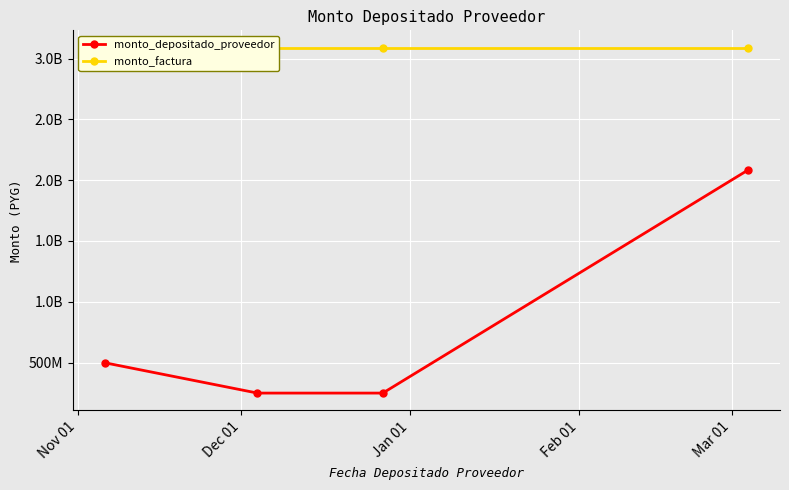

What is the difference between the highest and lowest values at Jan 01?

2841086253